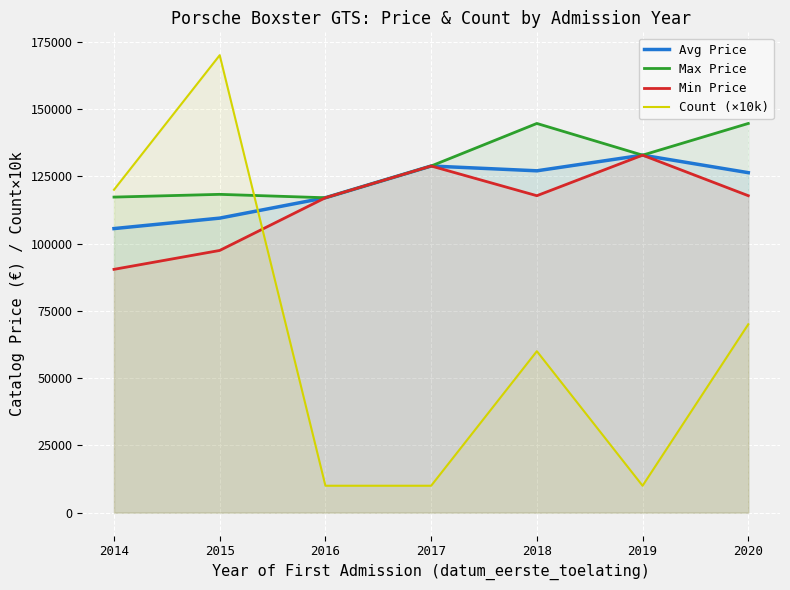

Which category has the lowest value in the Avg Price series?

2014